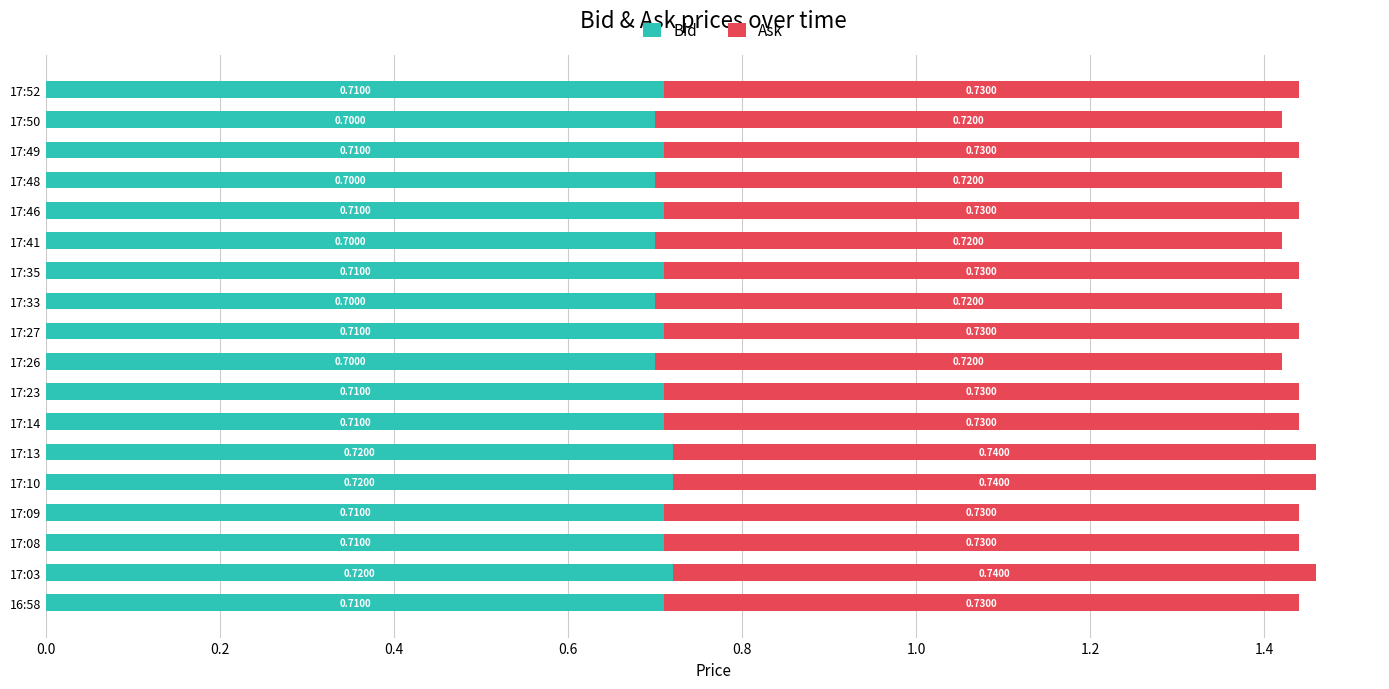

What is the average value of the Bid series?

0.7